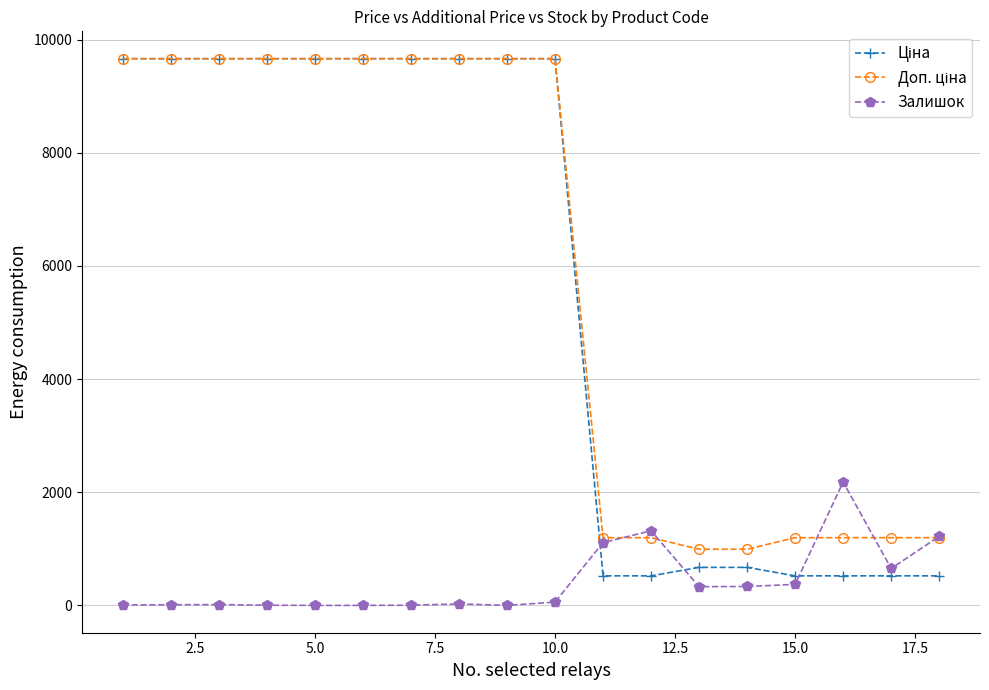

What is the difference between the maximum and minimum values in the Залишок series?

2181.0